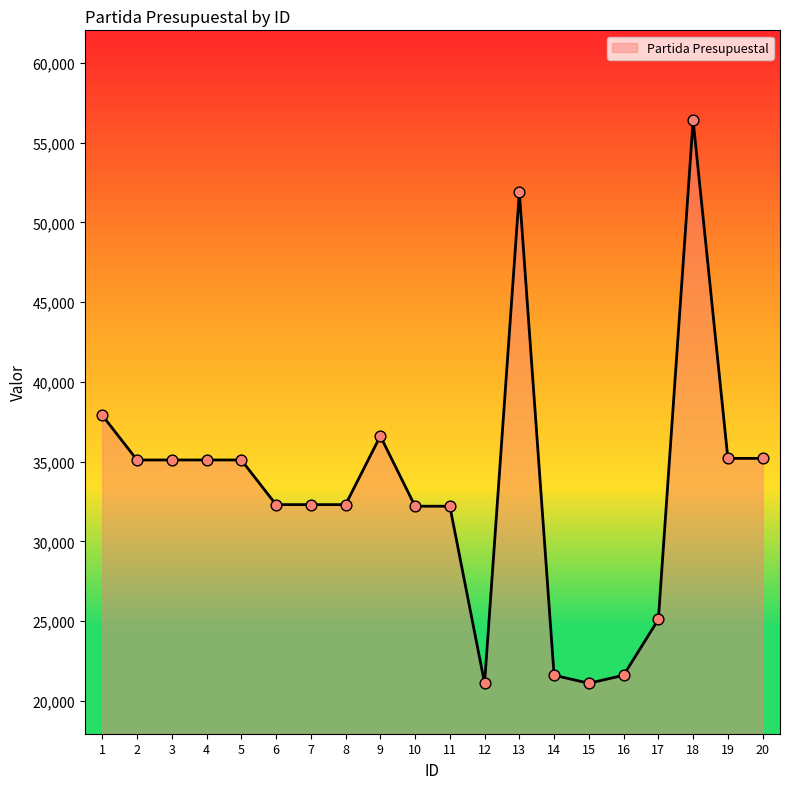

Approximately how many times larger is the value at 8 compared to 15?

1.5